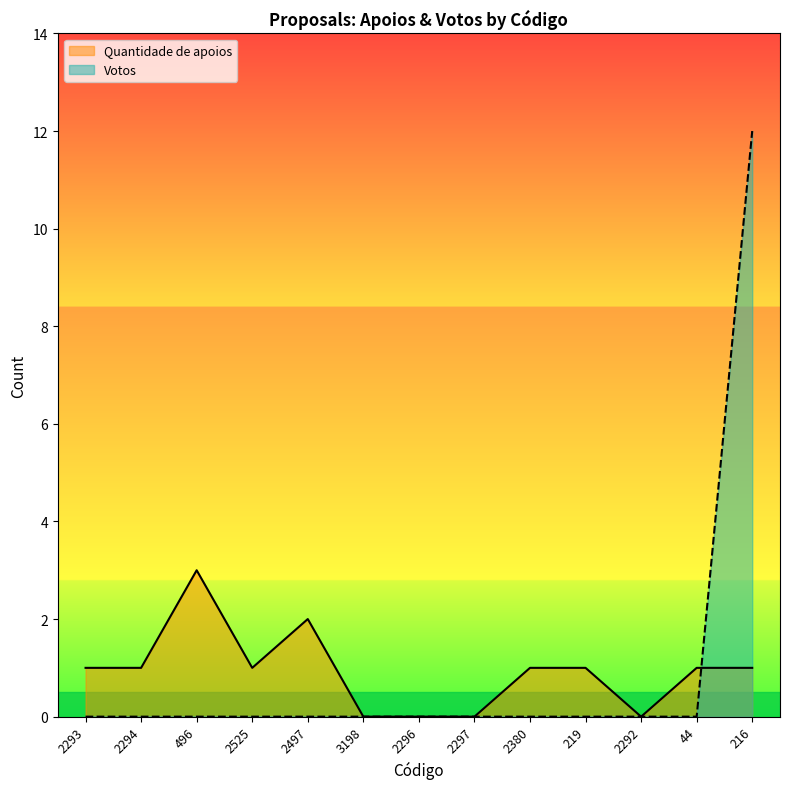

Does the chart display data point markers on the line(s)?

No